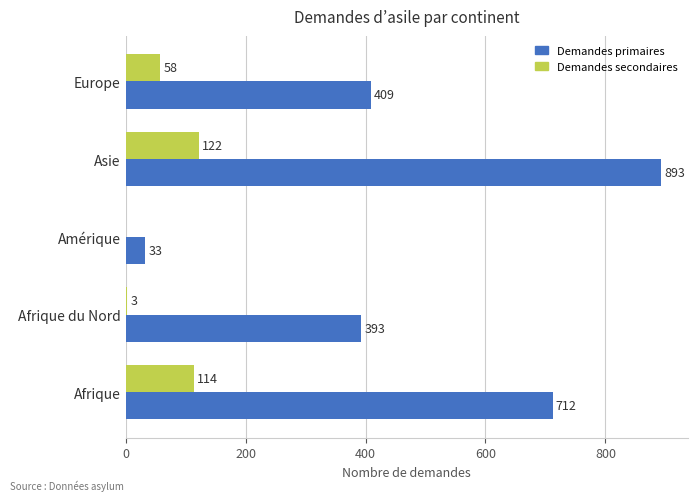

What is the sum of the Demandes secondaires values at Afrique and Europe?

172